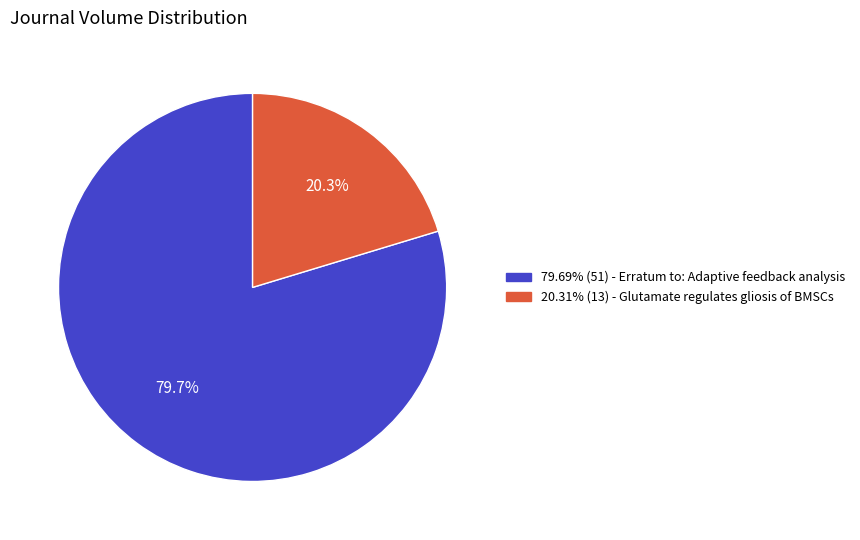

Is there a majority slice in this chart?

Yes